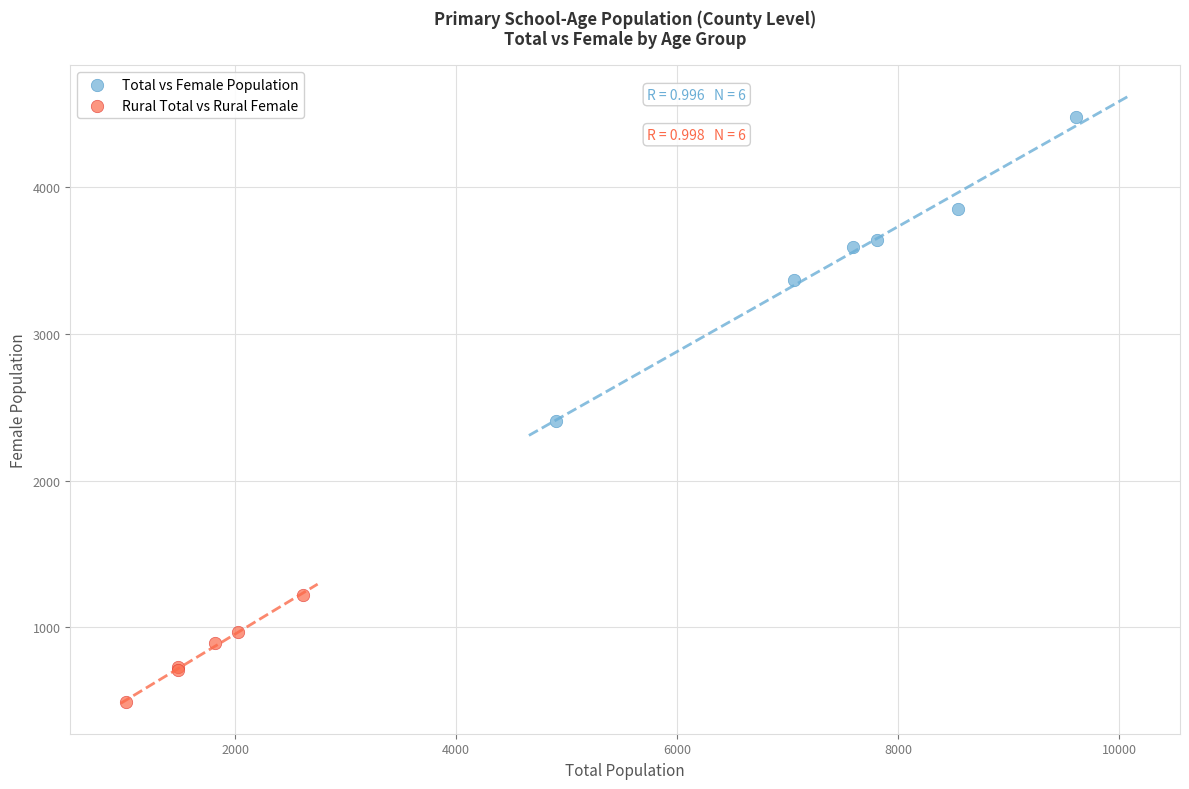

What are all the series names shown in the legend?

Total vs Female Population, Rural Total vs Rural Female